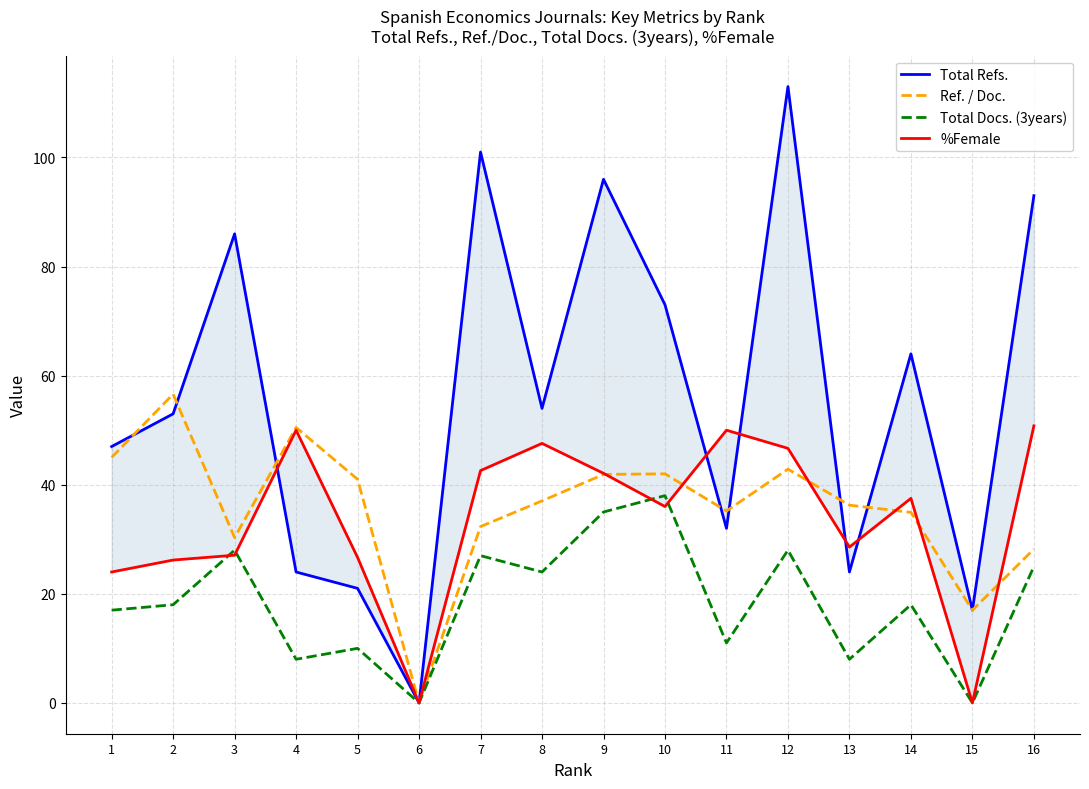

True or false: Ref. / Doc. has more than 0 interior local peaks.

True